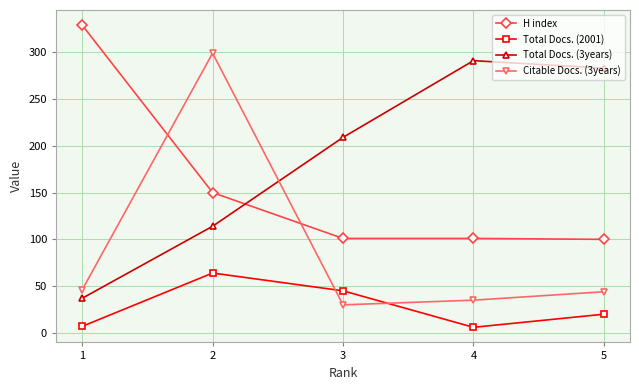

Which series changed the most between 2 and 5?

Citable Docs. (3years)